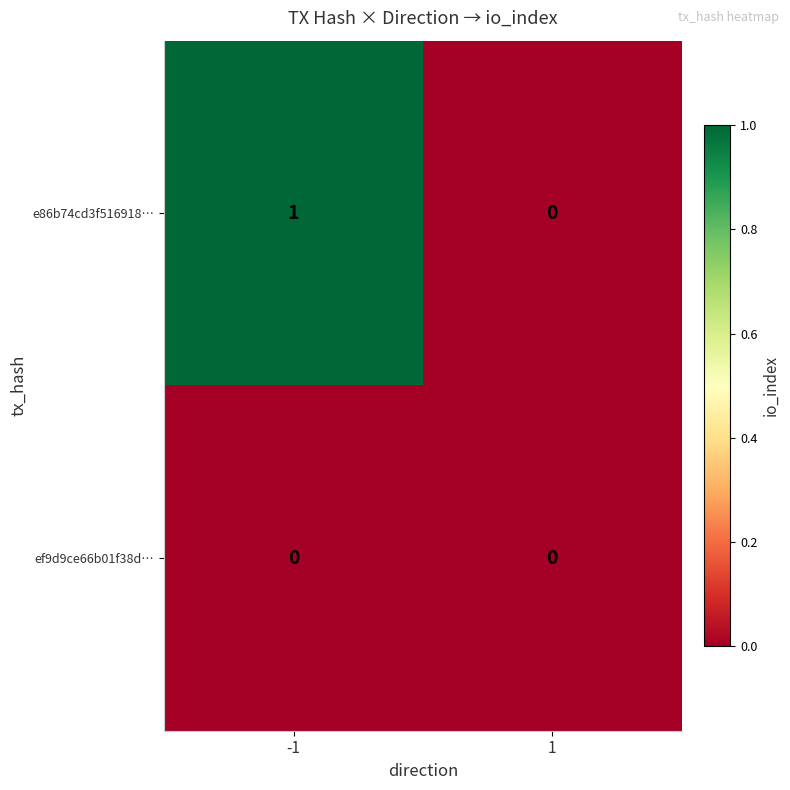

List the series in order of their overall mean, lowest first.

ef9d9ce66b01f38d…, e86b74cd3f516918…